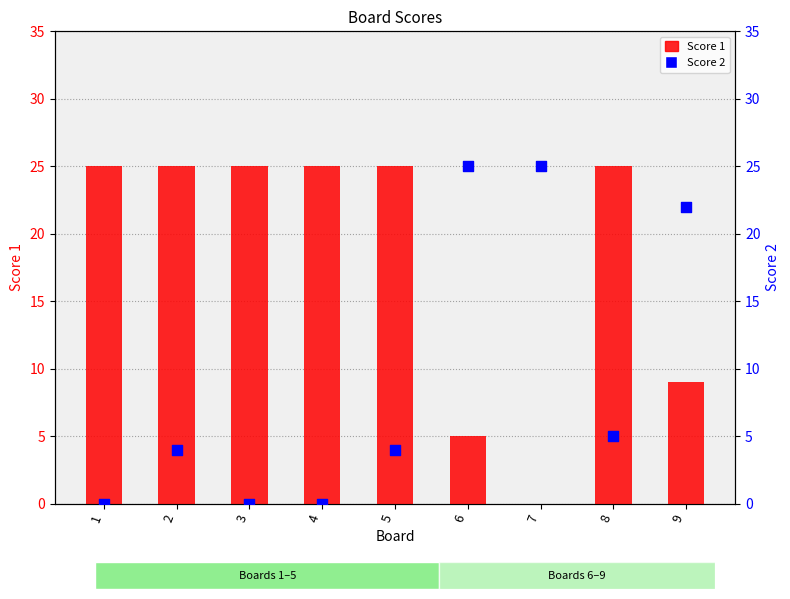

Which series reaches the maximum Y coordinate?

Score 1